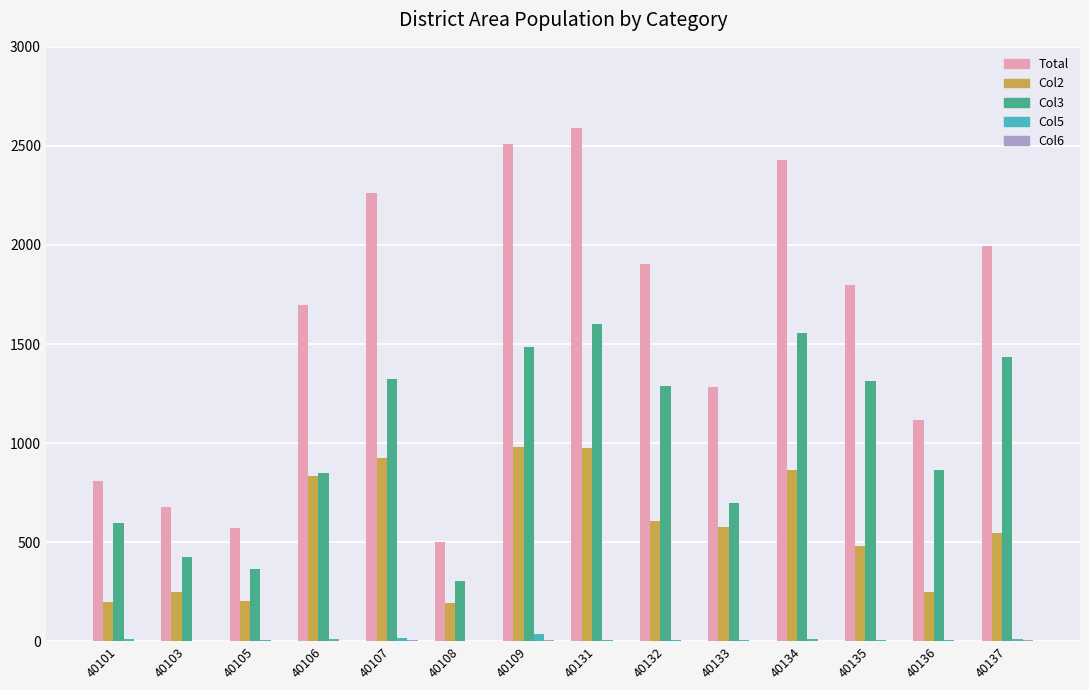

What is the approximate value of Col2 at 40132, to the nearest 50?

600